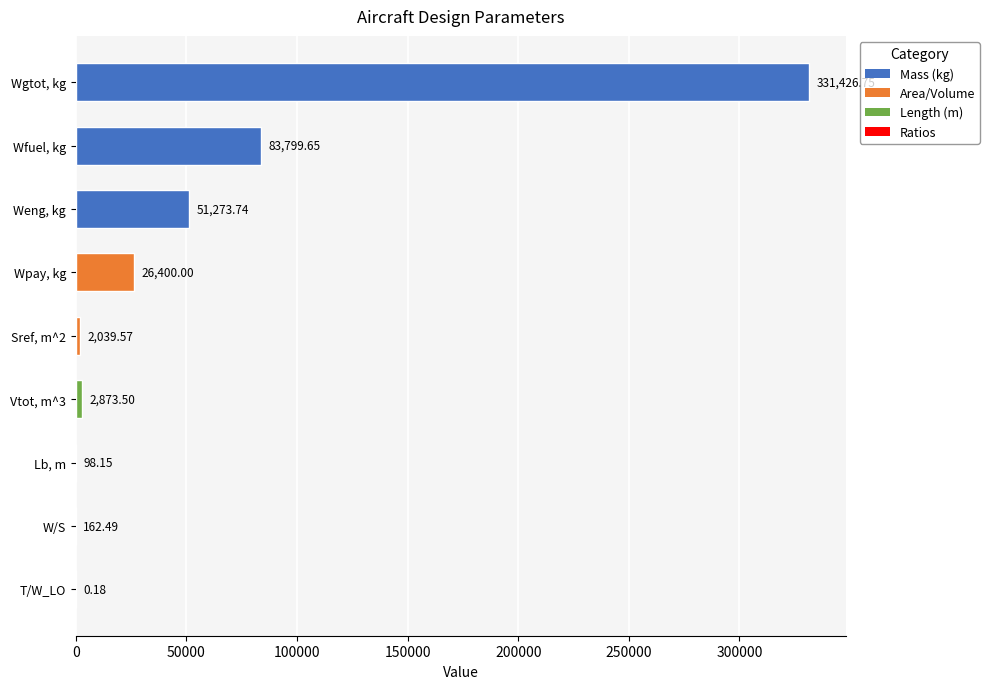

Which label corresponds to the largest value in the chart?

Wgtot, kg